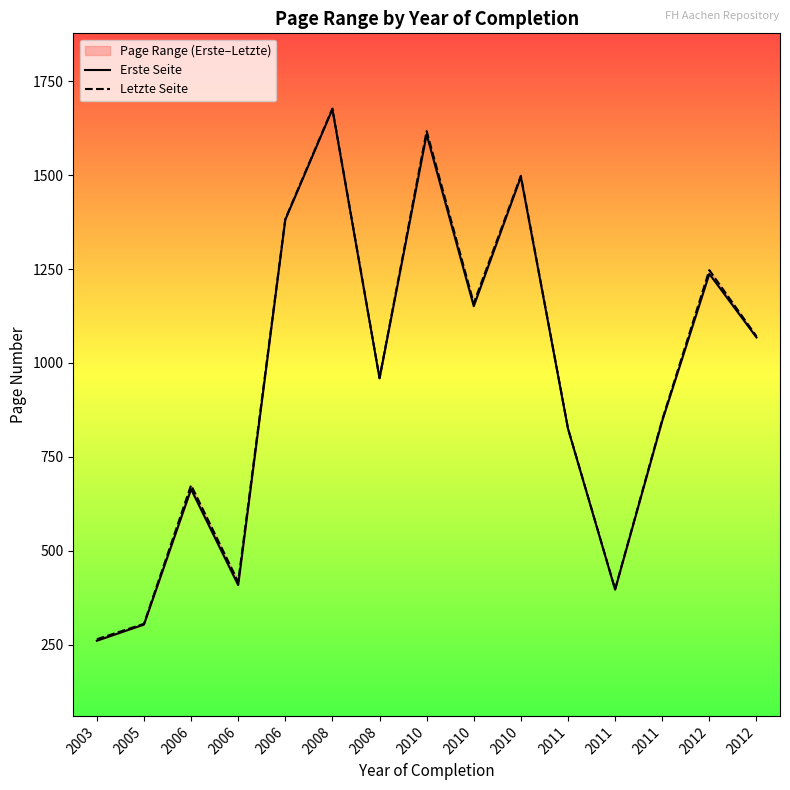

At which label does Letzte Seite reach its minimum?

2003